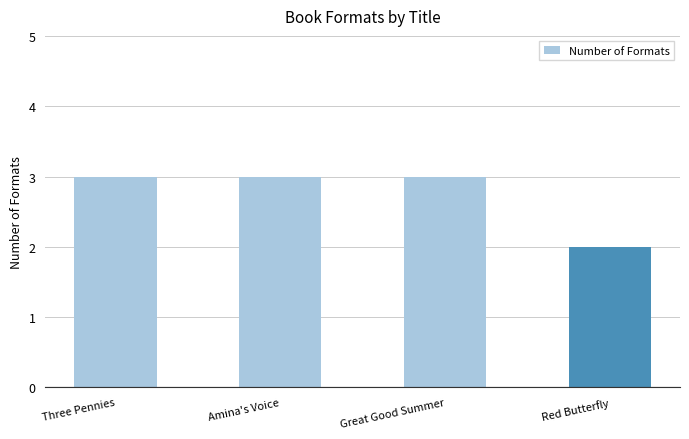

Reading left to right, transcribe all the data shown in this chart.

3	3	3	2